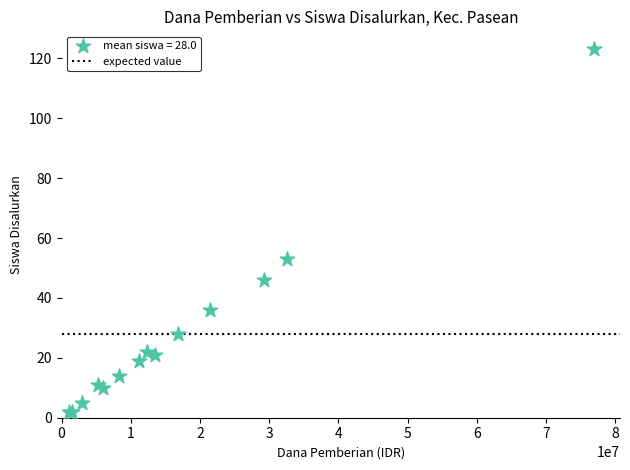

What Y value in the scatter plot is closest to 62?

53